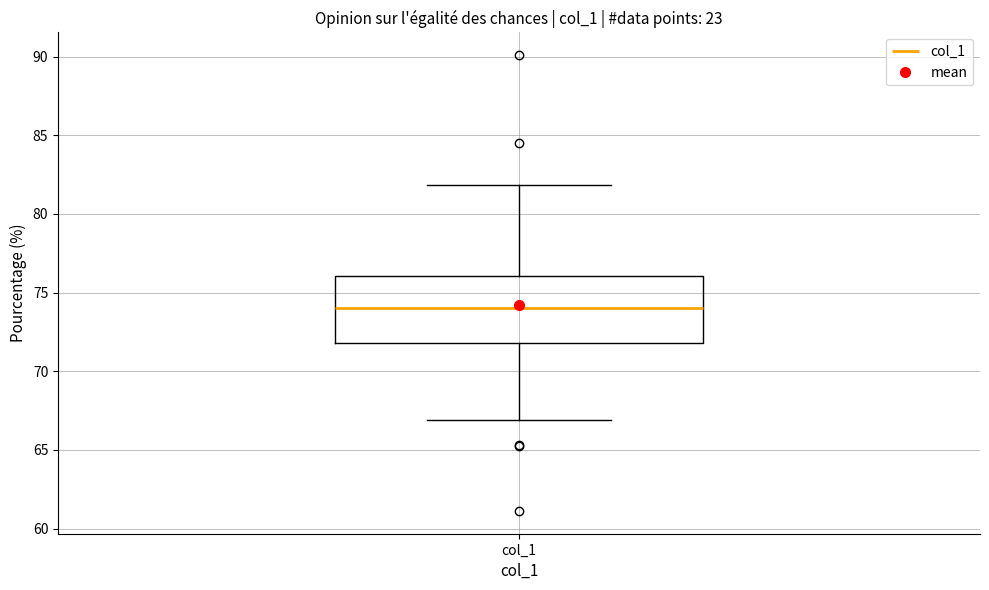

Read this box plot against the y-axis: the position of the median line, the range covered by the box, and the ends of both whiskers. The values are not printed on the chart, so give them approximately, as read against the axis.

median 74, box 72 to 76, whiskers 67 to 82